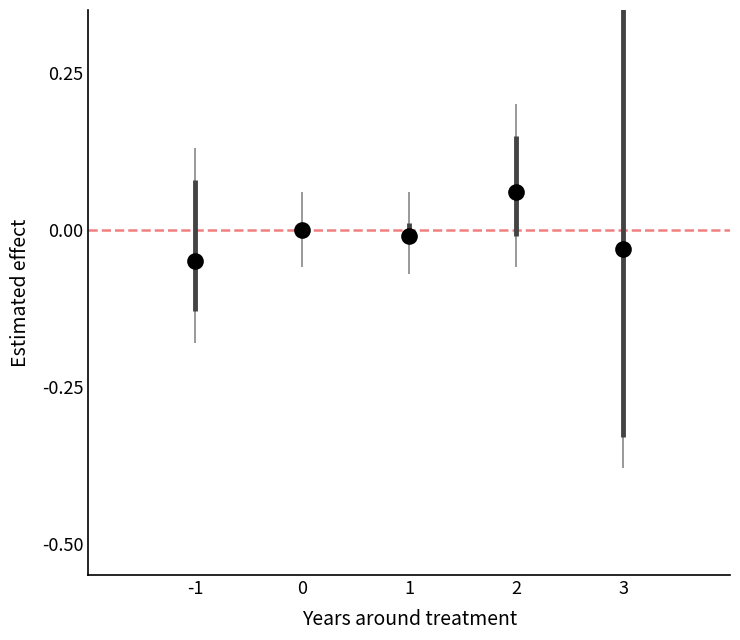

What is the average X value?

1.0